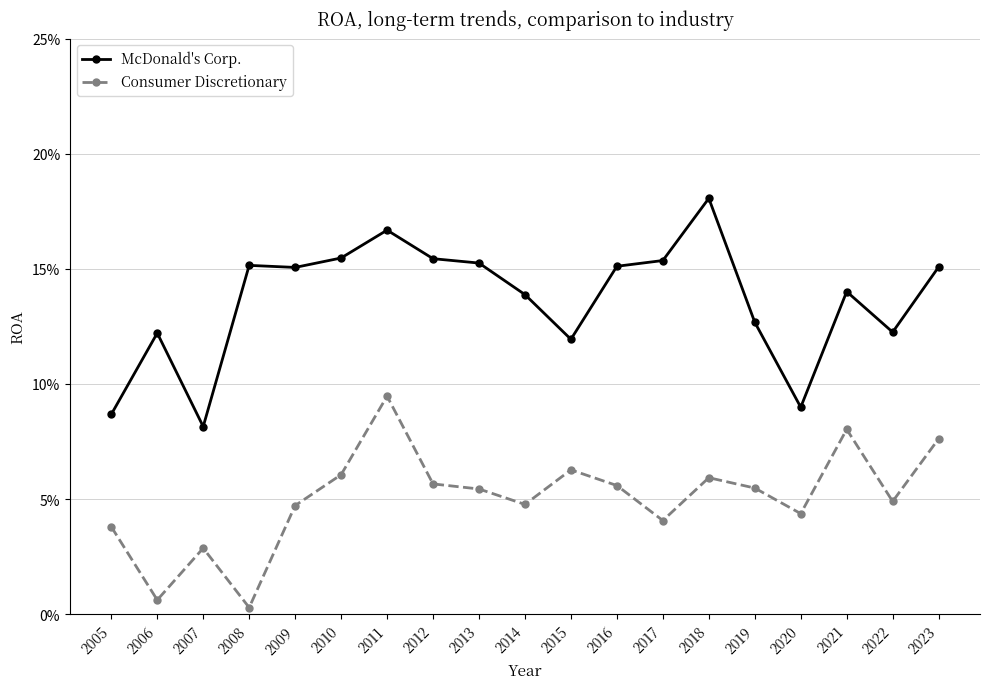

What are all the series names shown in the legend?

McDonald's Corp., Consumer Discretionary